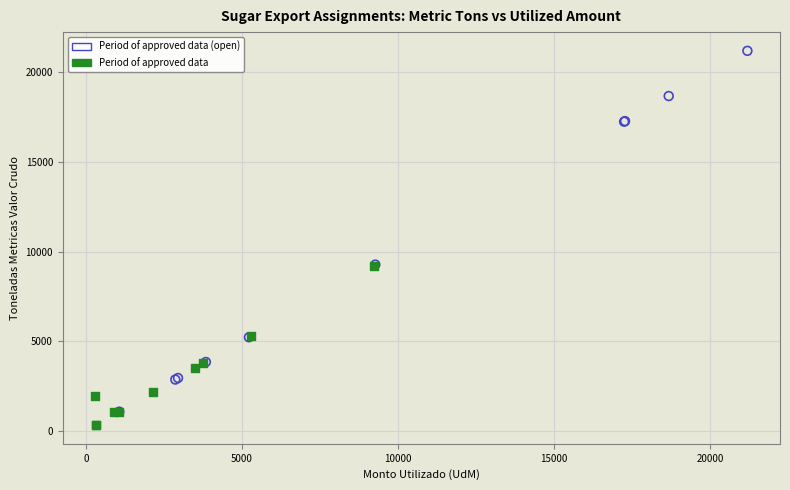

Which series has the widest spread of Y values?

Period of approved data (open)